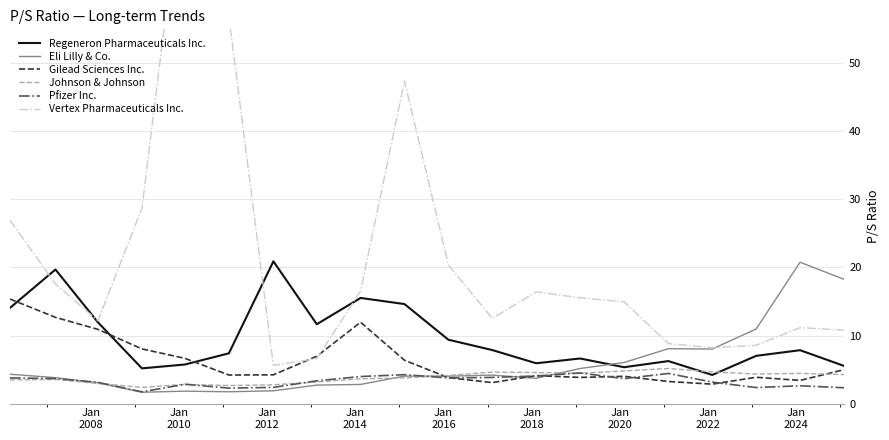

Which series ends up on top after the final intersection of Regeneron Pharmaceuticals Inc. and Eli Lilly & Co.?

Eli Lilly & Co.